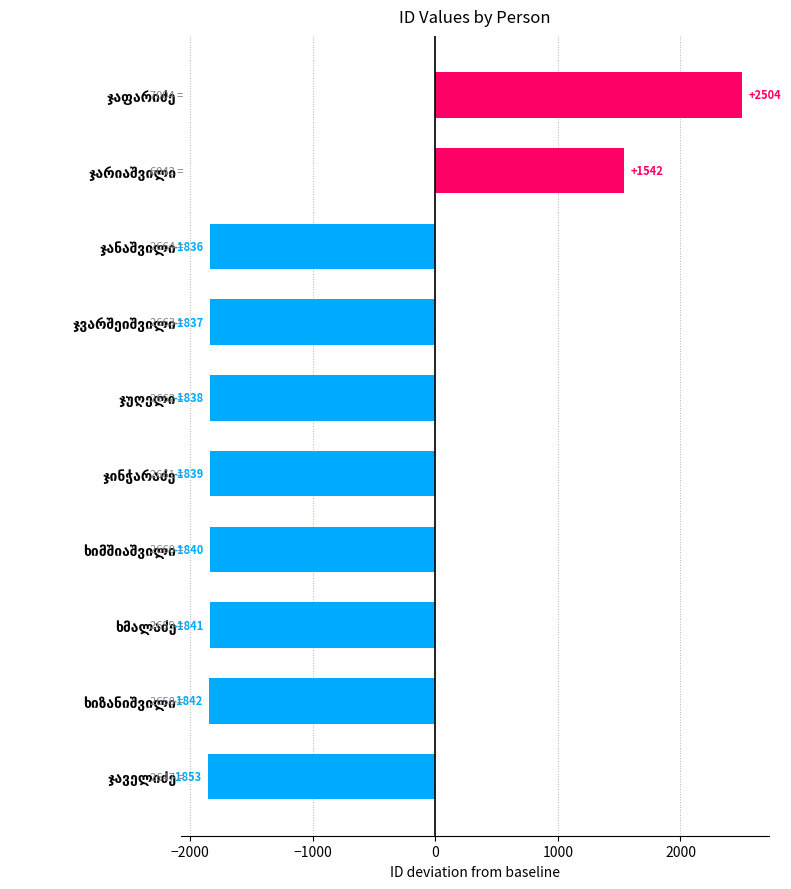

What is the smallest value displayed?

-1853